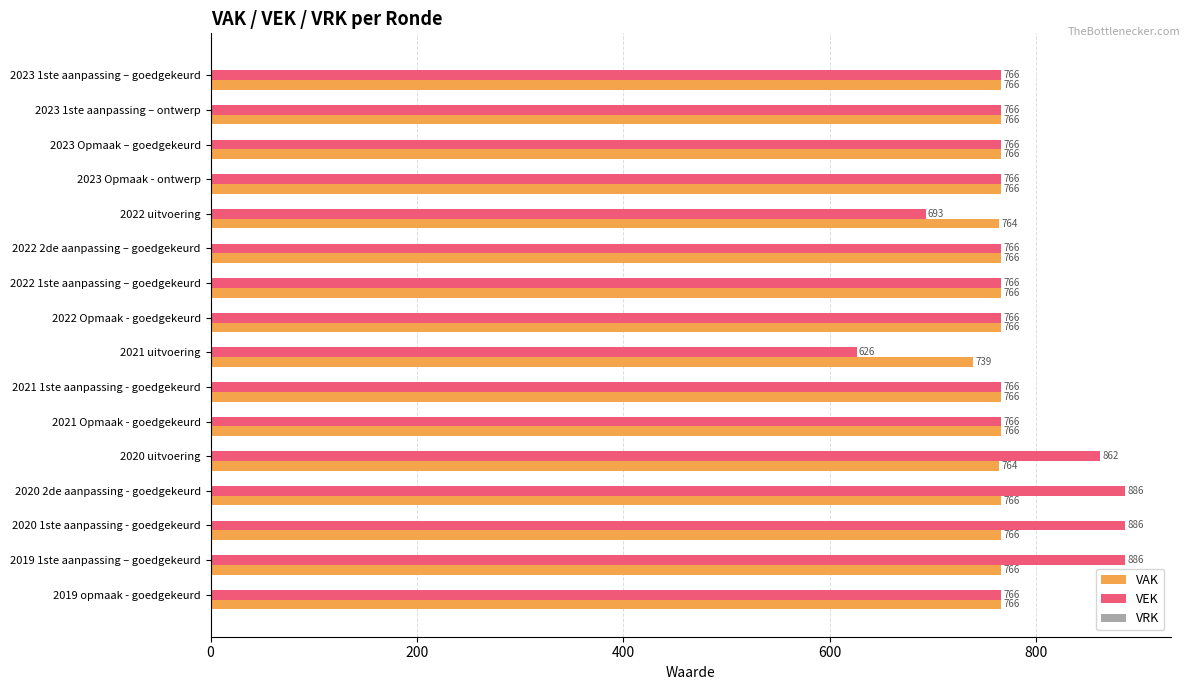

What is the sum of all VAK values?

12225